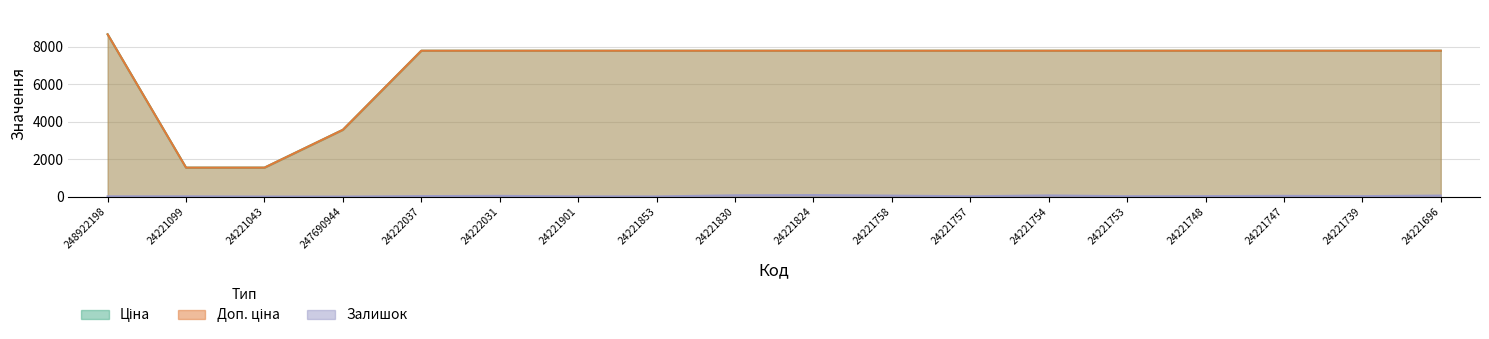

How many data points in Залишок are above 26?

8